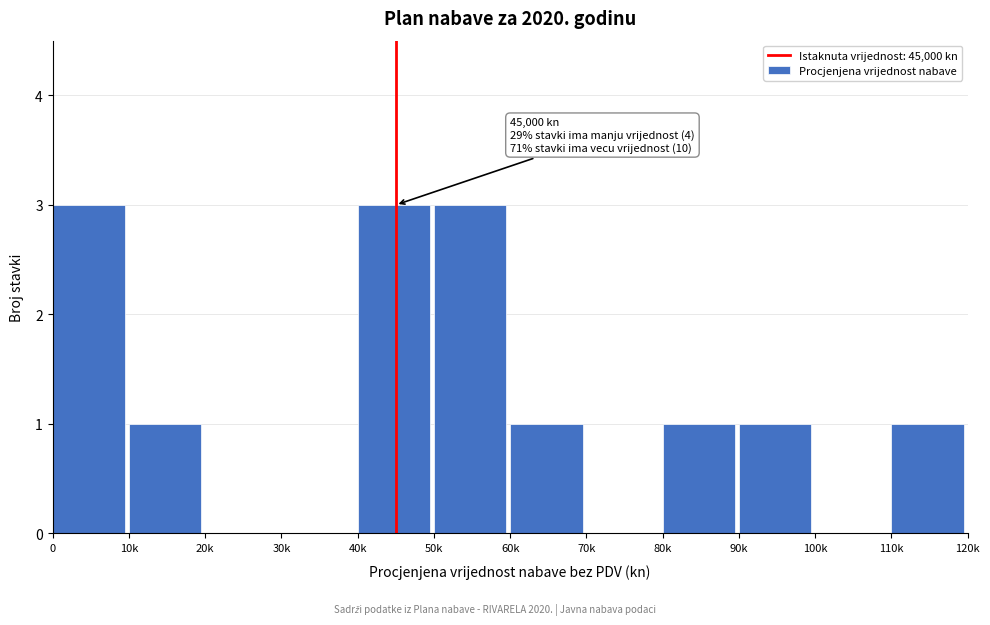

Reading left to right, list all the values displayed in this chart.

0=3	10k=1	20k=0	30k=0	40k=3	50k=3	60k=1	70k=0	80k=1	90k=1	100k=0	110k=1